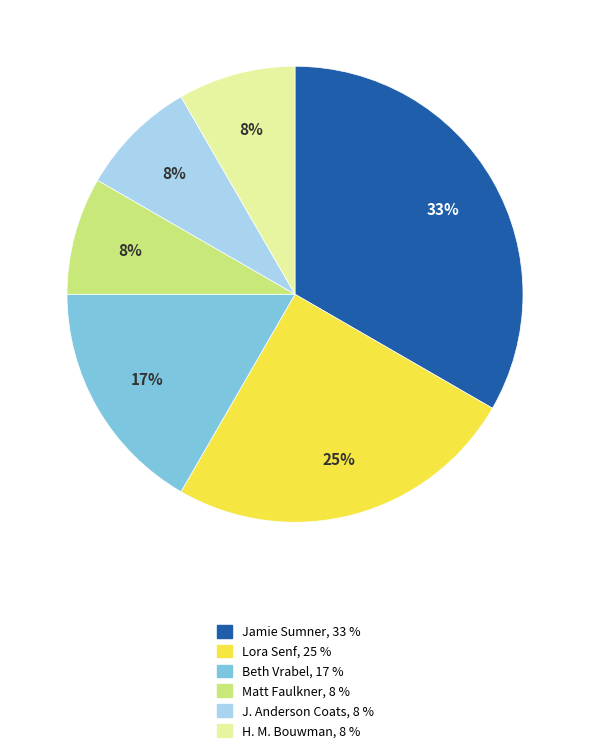

To the nearest percent, what is the combined percentage of Lora Senf and Matt Faulkner?

33%